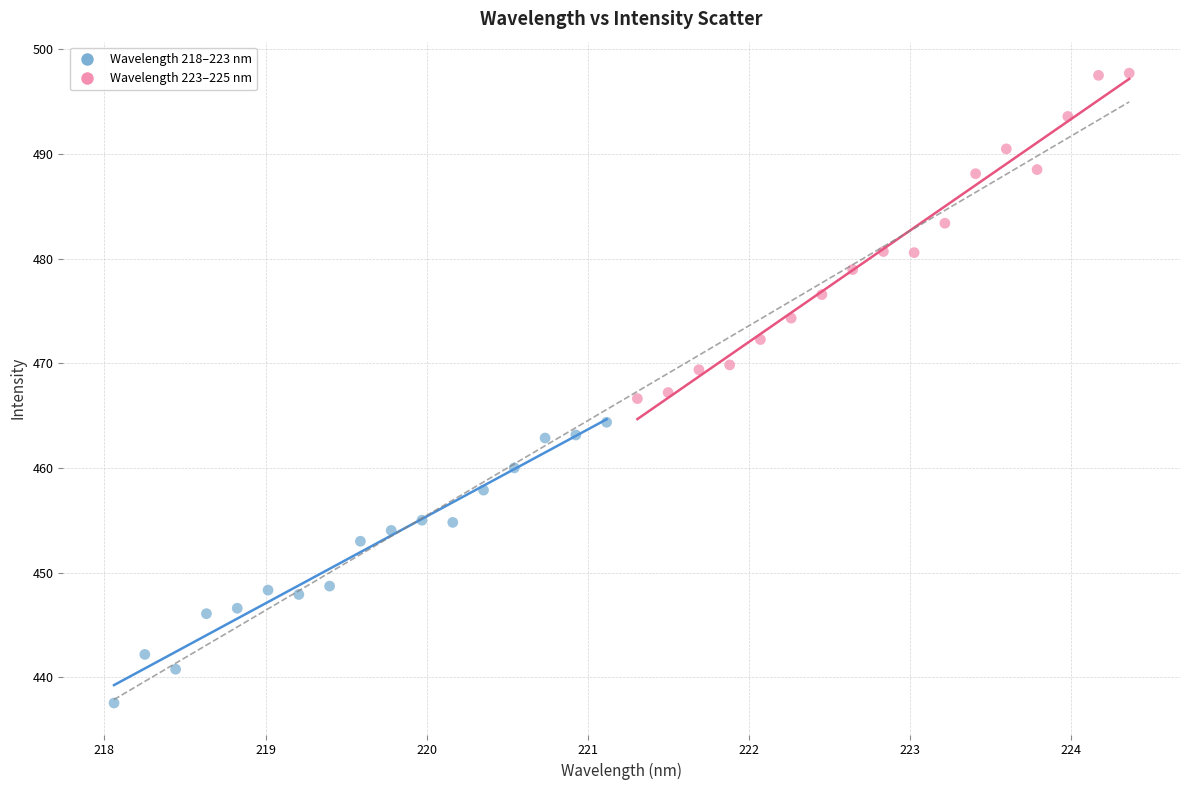

What are all the series names shown in the legend?

Wavelength 218–223 nm, Wavelength 223–225 nm